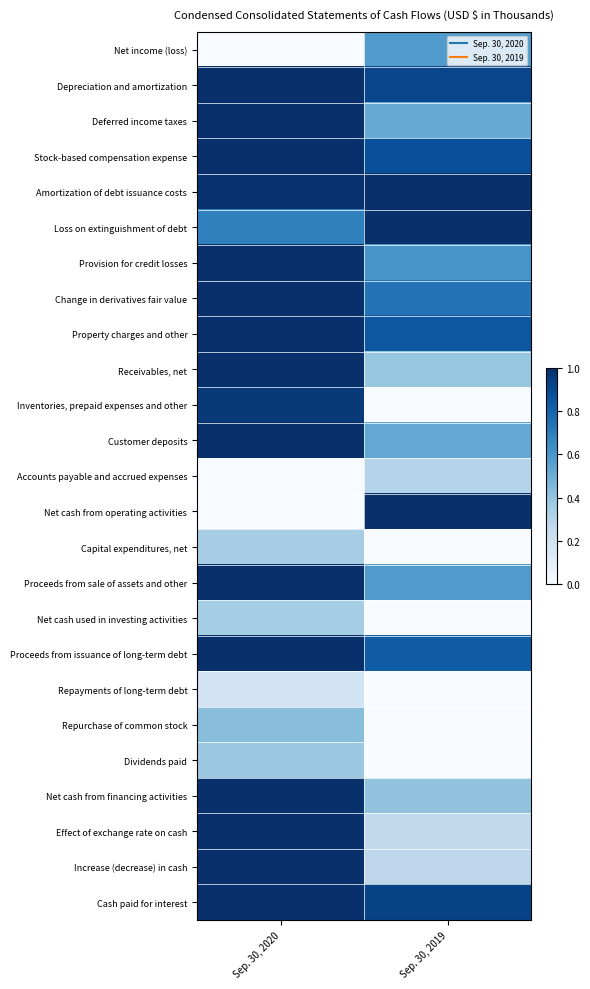

At which category is the sum across all series the highest?

Sep. 30, 2020